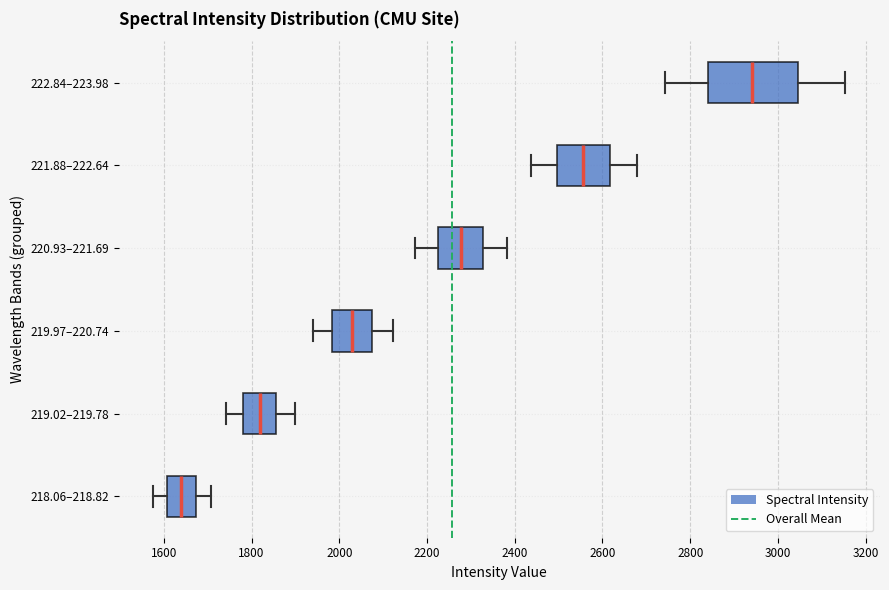

Which box is the widest, from its left edge to its right edge?

222.84–223.98